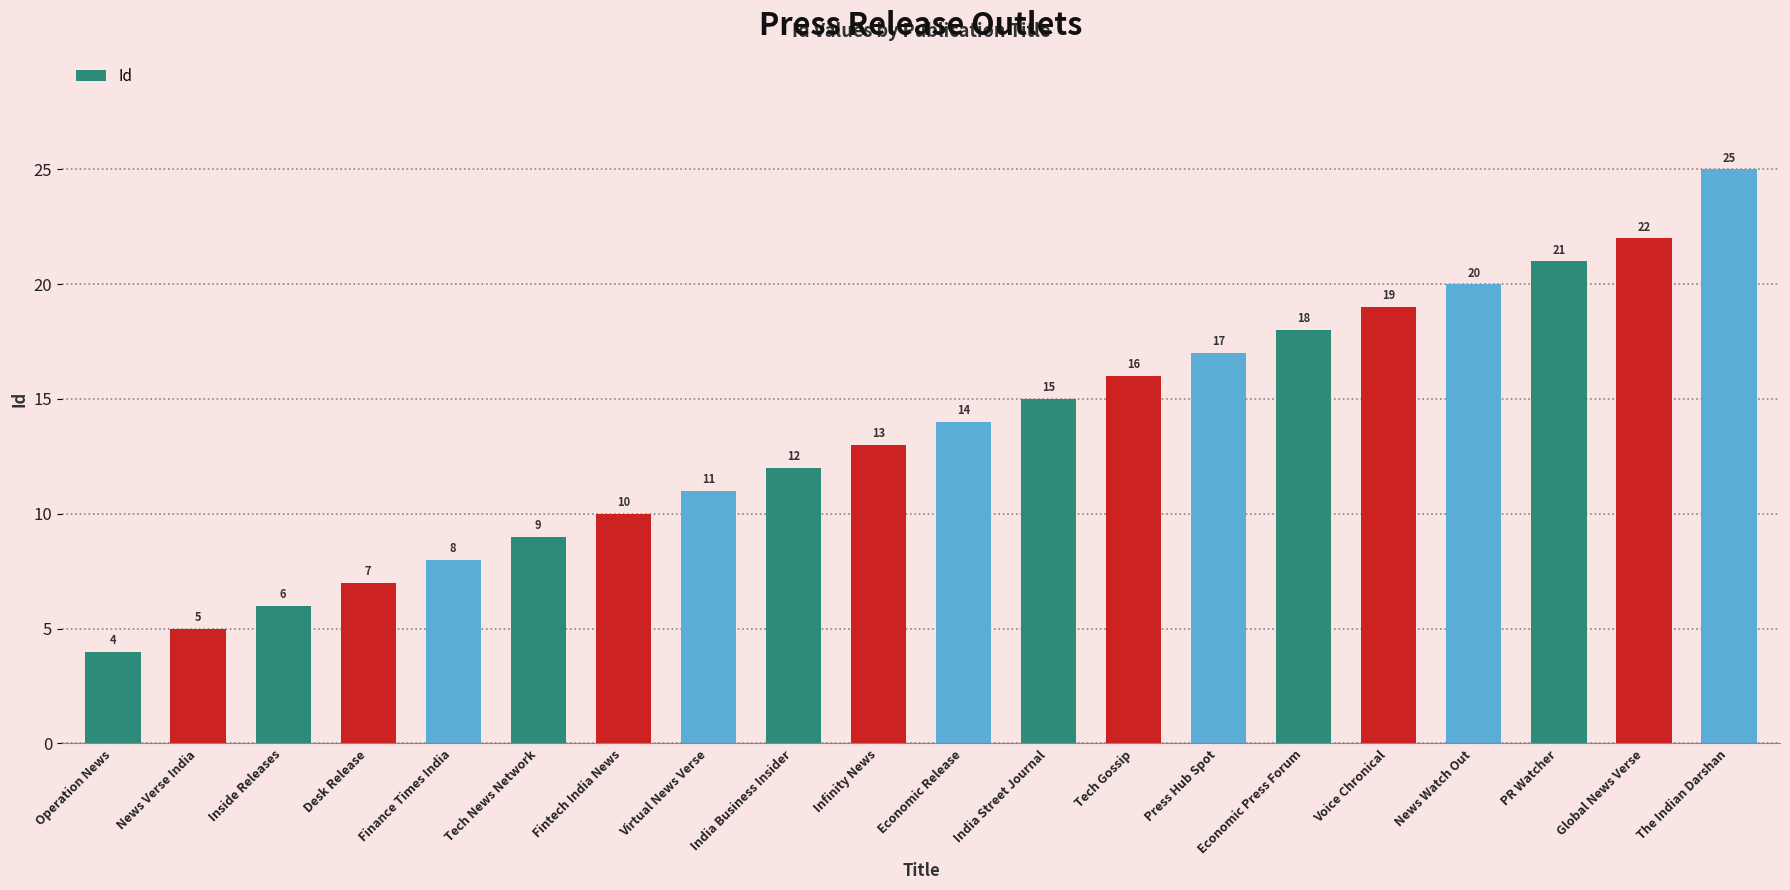

What is the label of the 16th bar from the right?

Finance Times India